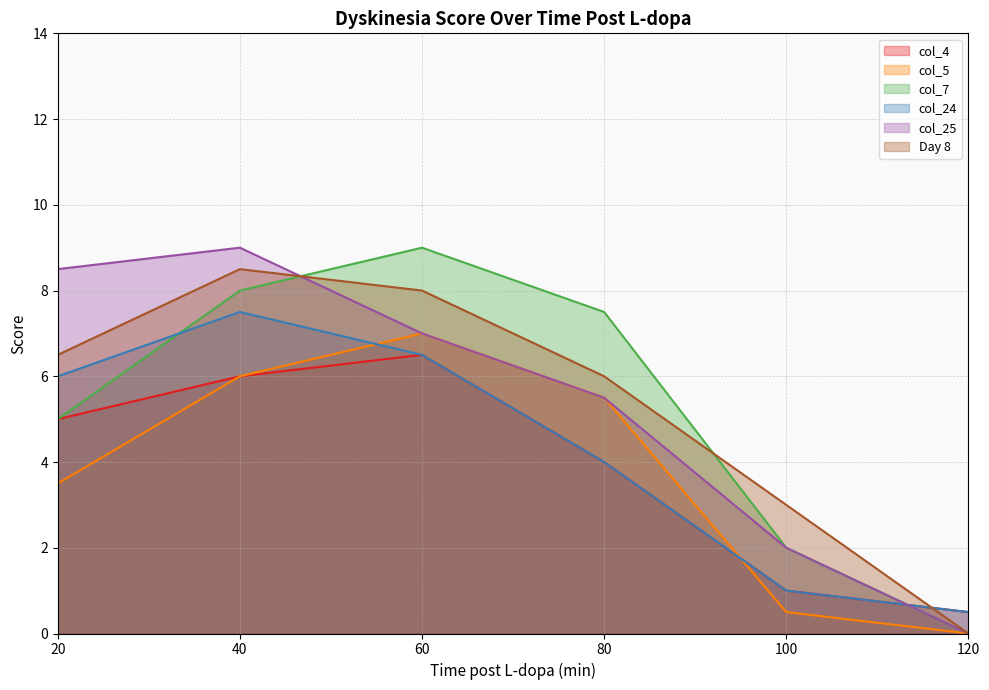

Rank the series at 120 from highest to lowest value.

col_4, col_24, col_5, col_7, col_25, Day 8